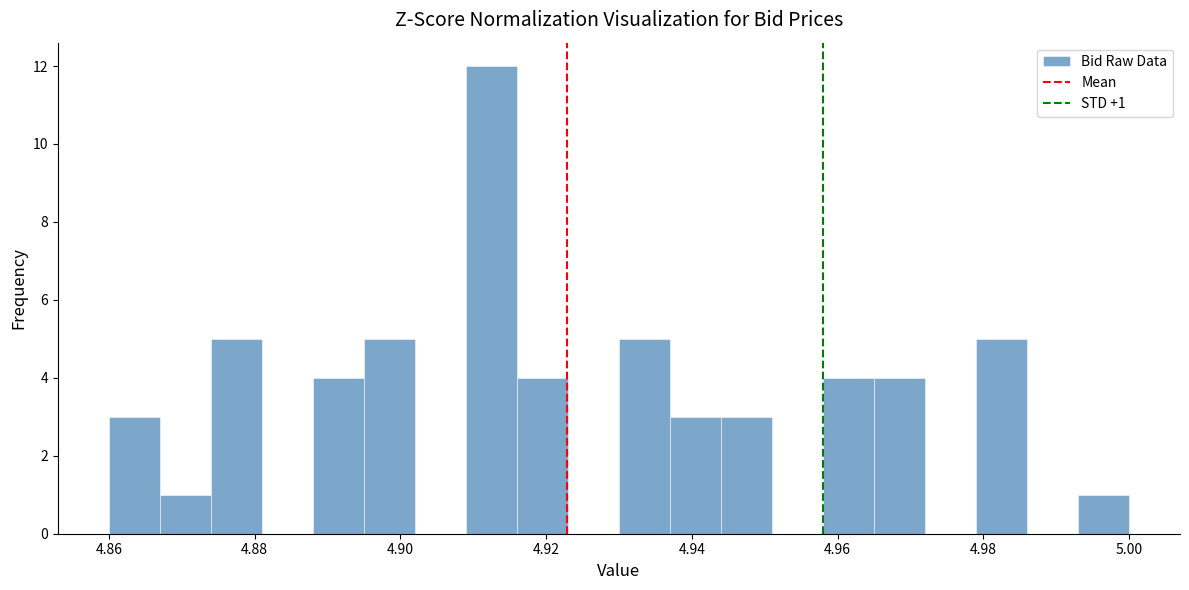

Around what value on the x-axis is the tallest bar? Give the approximate position of its centre, as read against the axis.

4.912